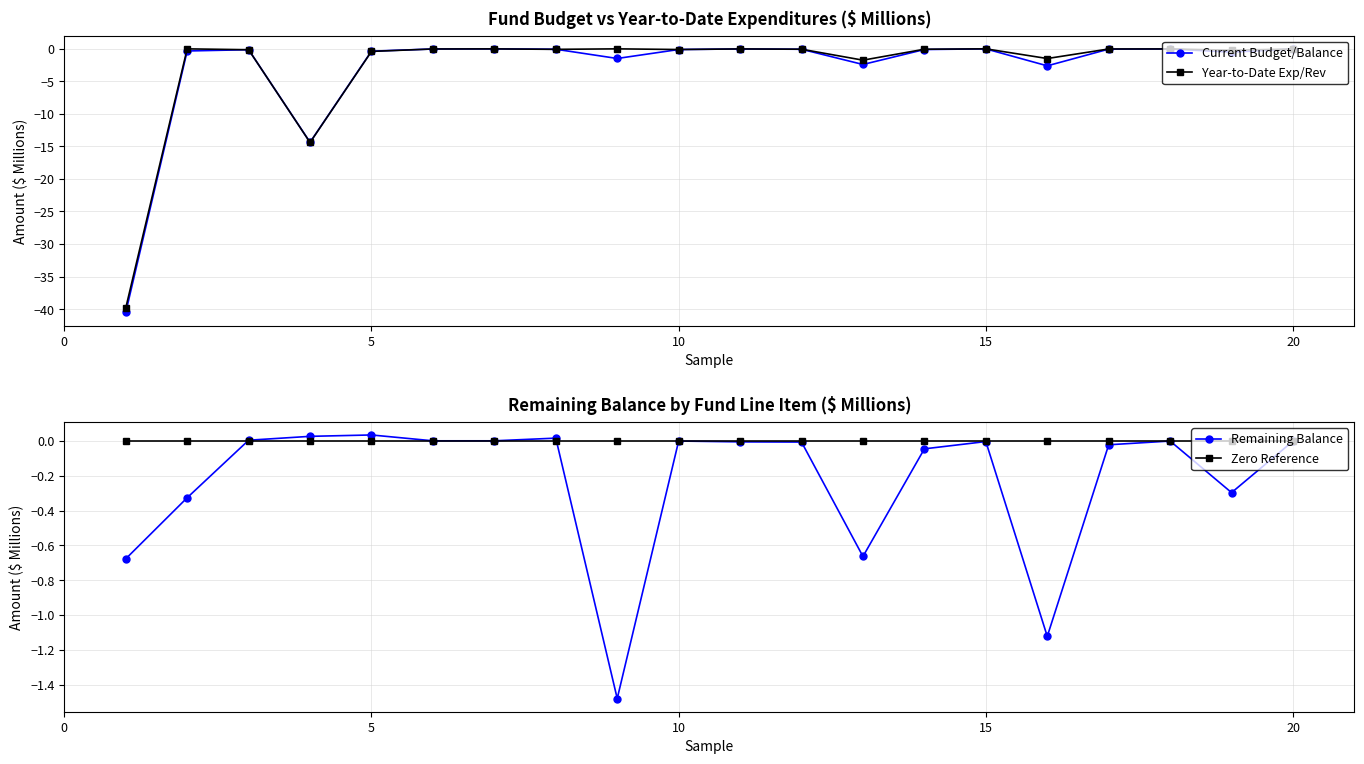

True or false: Year-to-Date Exp/Rev has more than 0 interior local peaks.

True